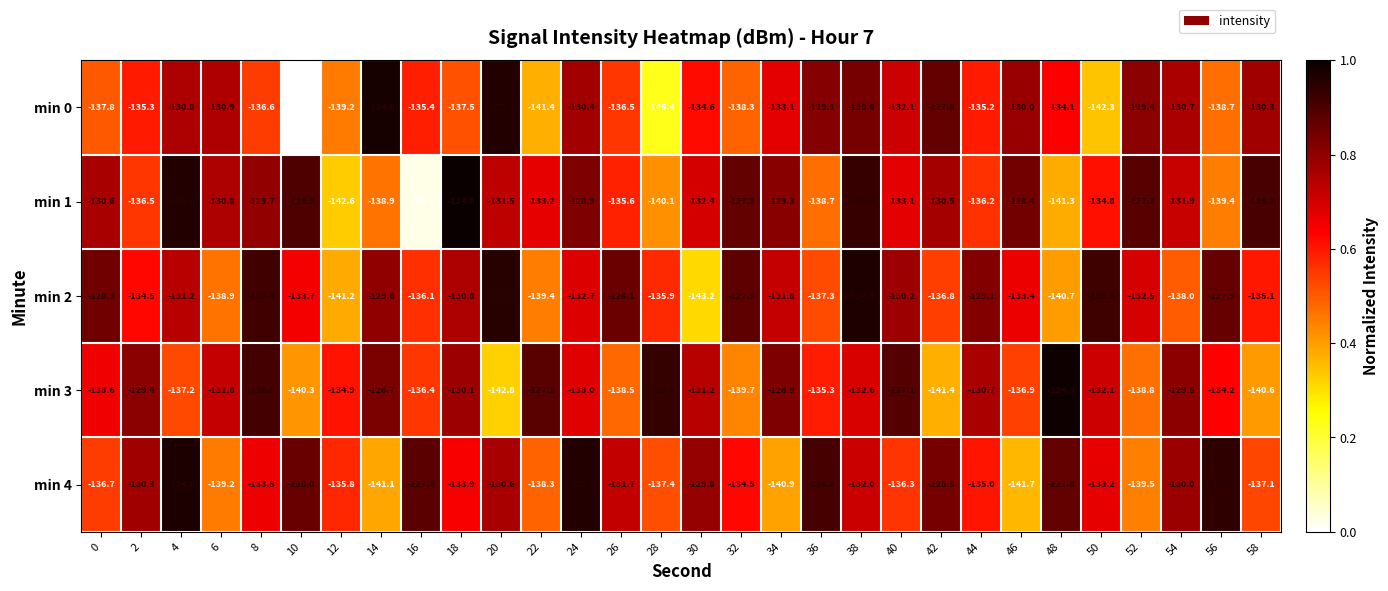

What is the average value of the min 1 series?

-133.0